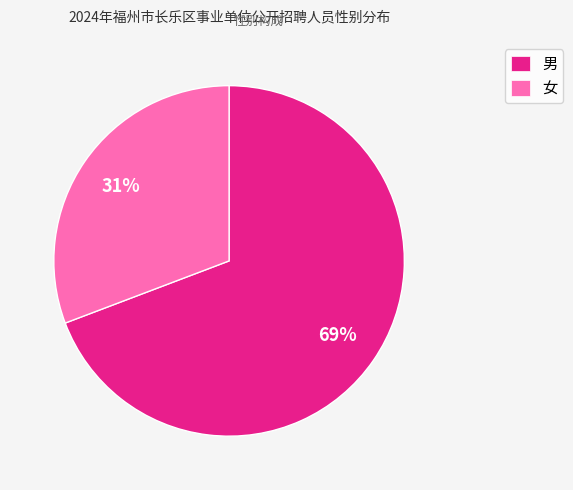

How many slices are in this pie chart?

2